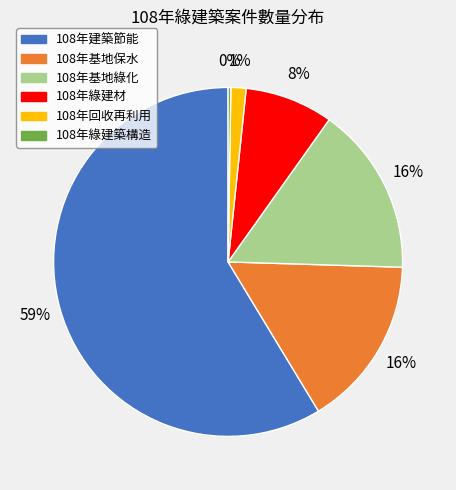

Is 108年建築節能 the majority of the pie?

Yes